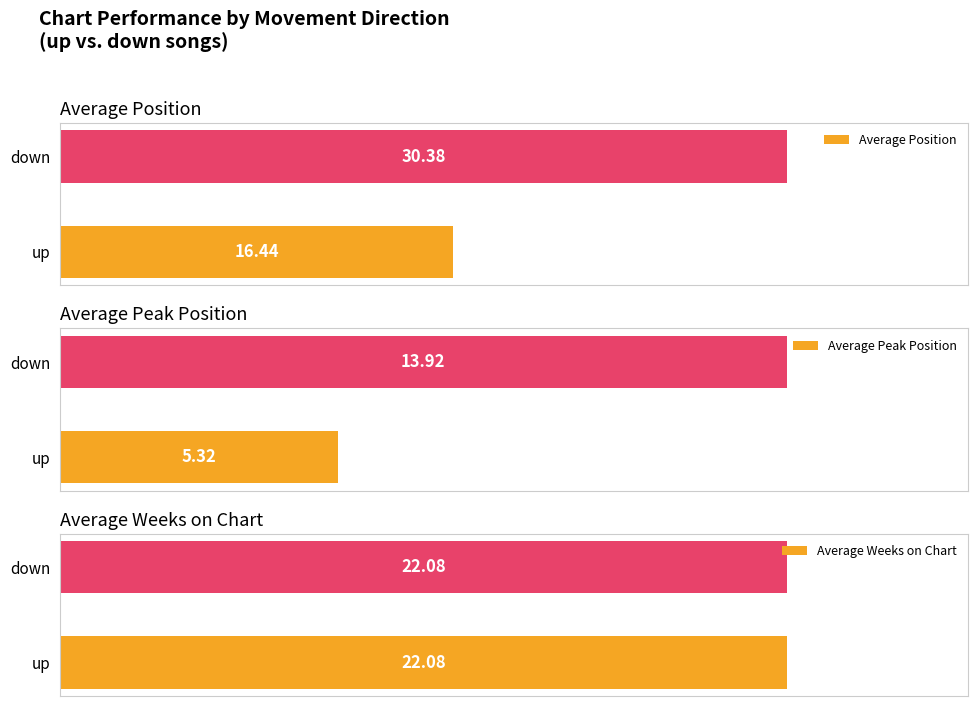

At which label is Average Position closest to 23?

up